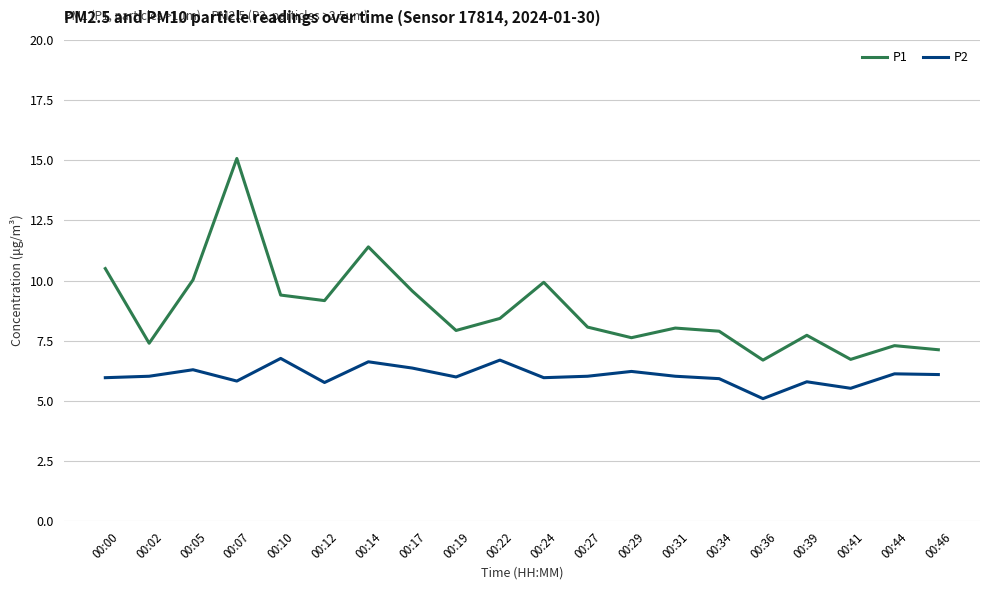

True or false: P1 and P2 cross at least once.

False